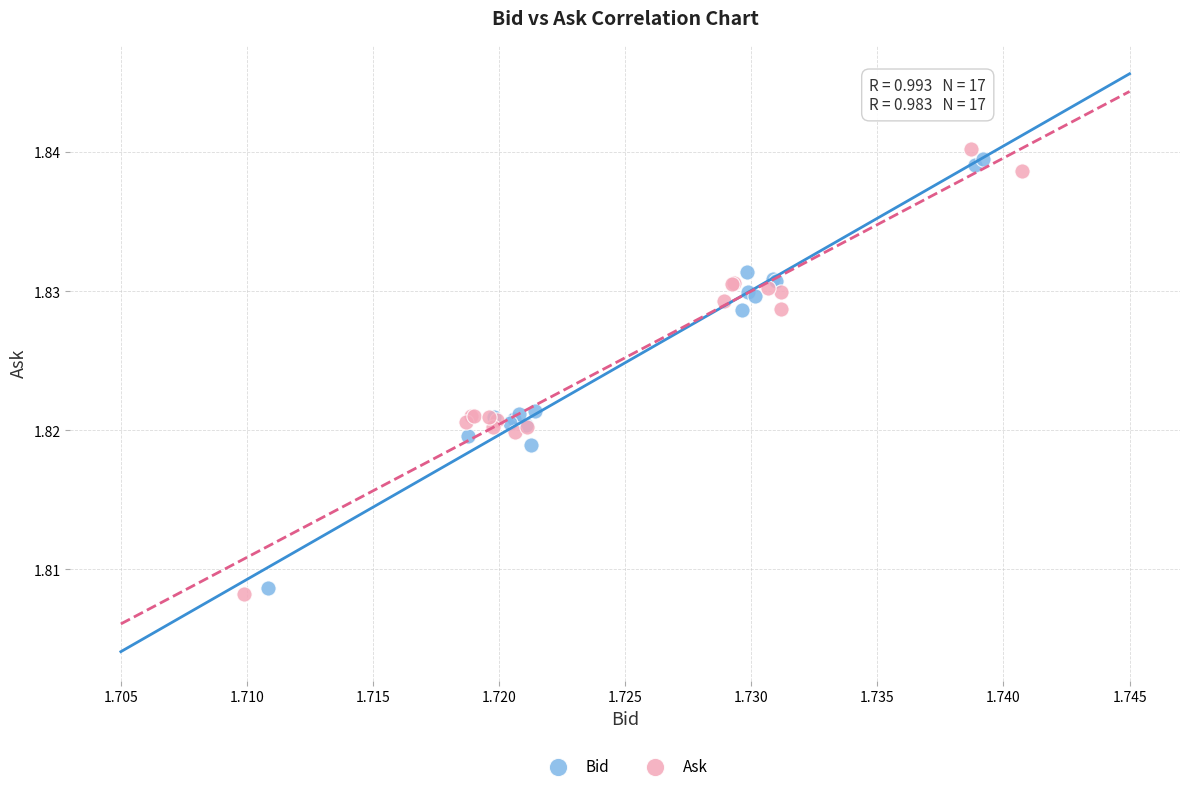

What are all the series names shown in the legend?

Bid, Ask